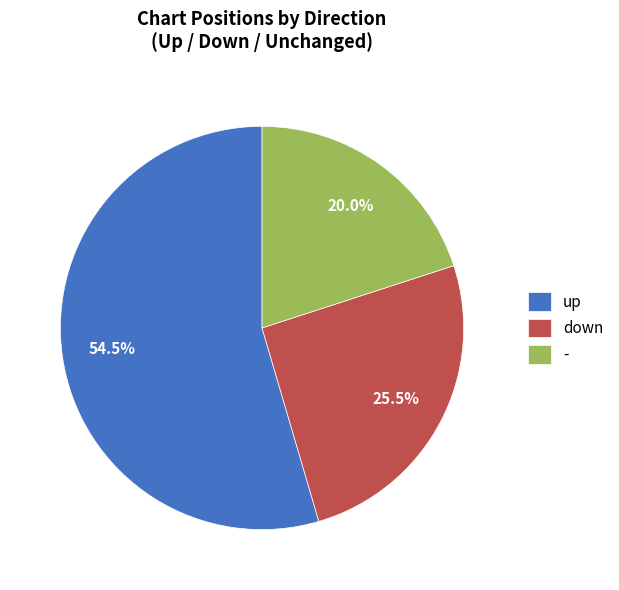

How many slices are in this pie chart?

3